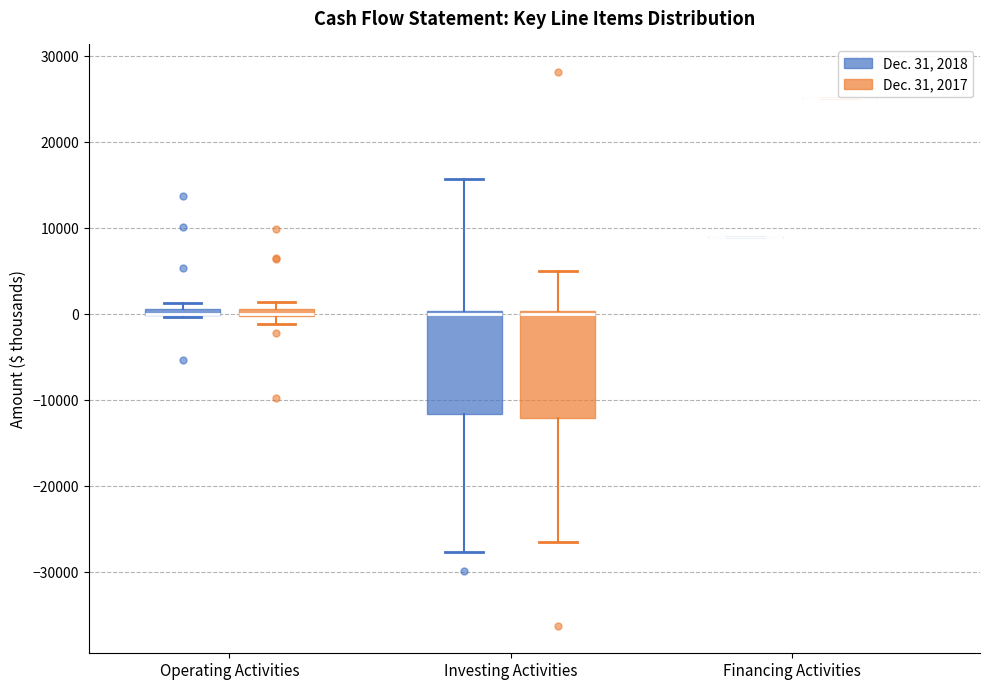

Where does the lower whisker of the box for Investing Activities (Dec. 31, 2017) end on the y-axis? The values are not printed on the chart, so give them approximately, as read against the axis.

-27000